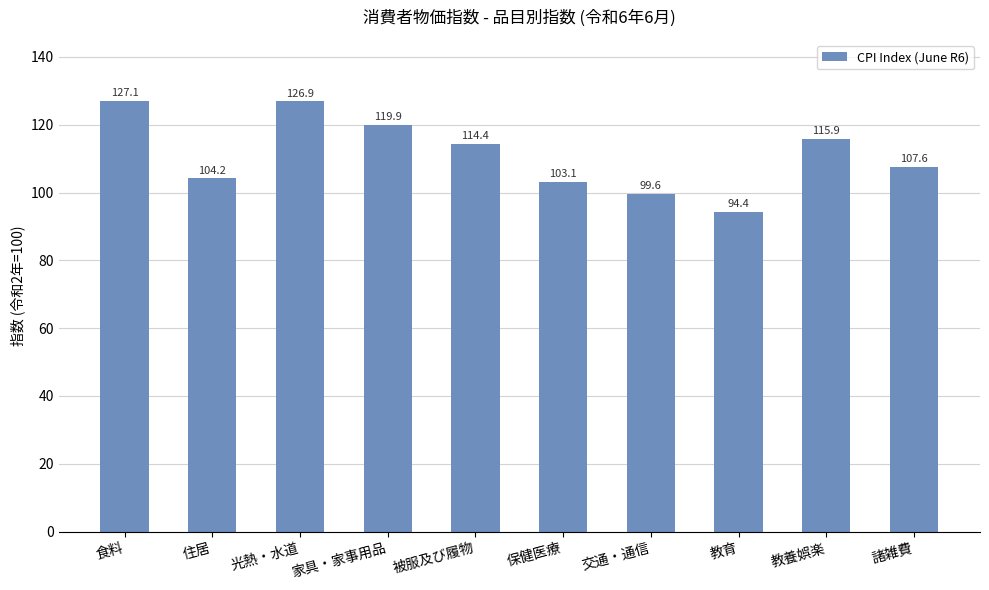

What is the difference between the second highest and second lowest values?

27.3